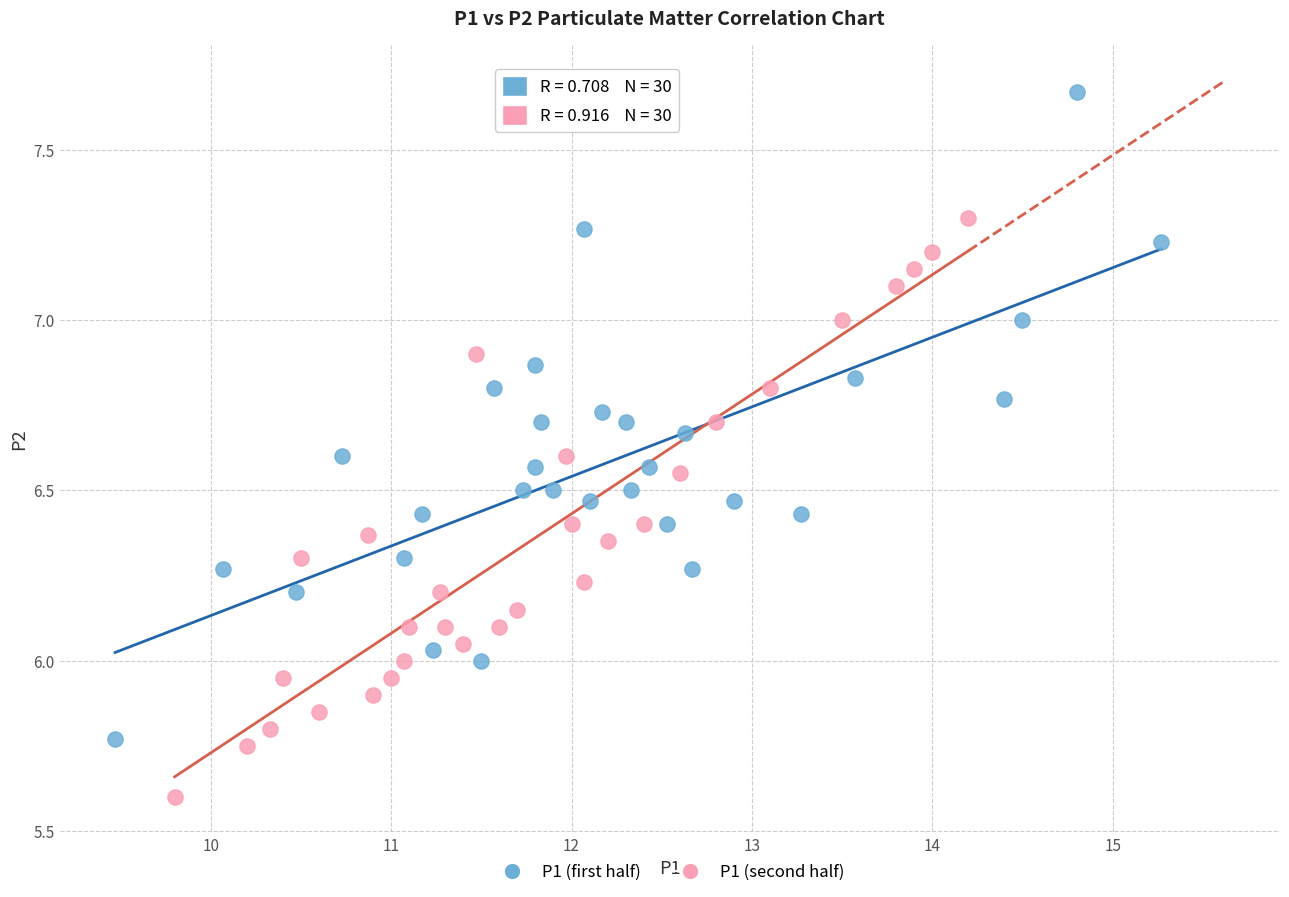

Which series has the largest Y range (max minus min)?

P1 (first half)